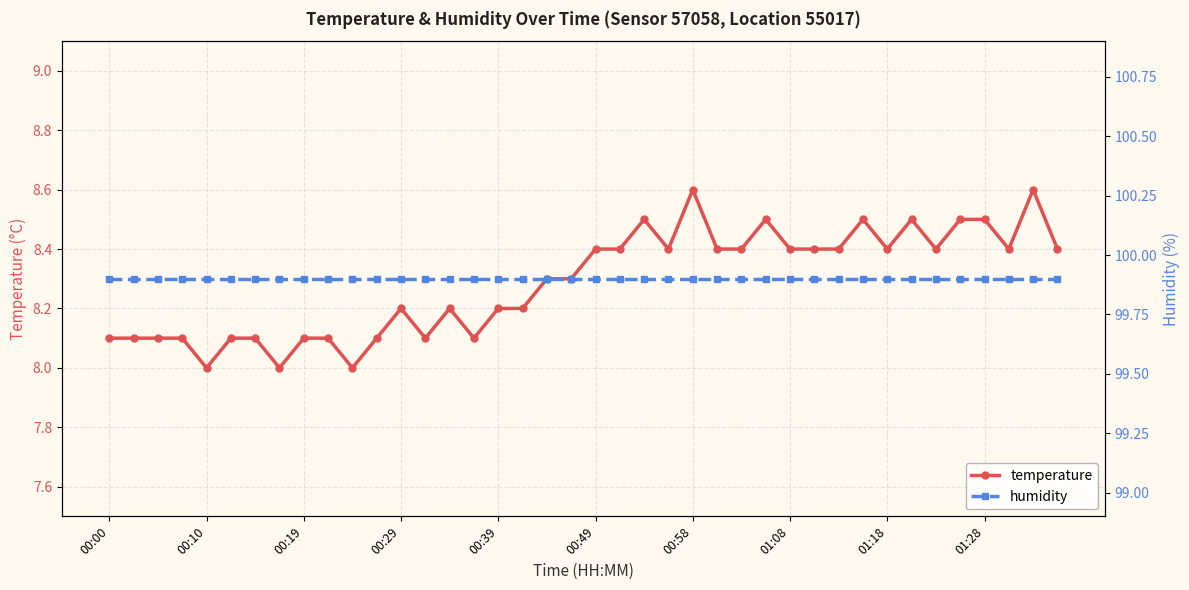

The temperature series shows 8.4 at 00:49. True or false?

True